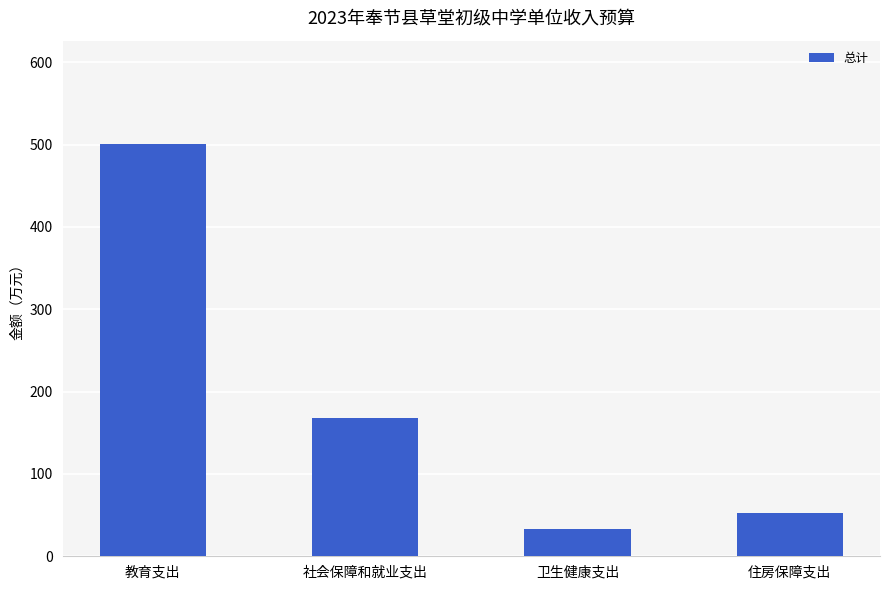

What is the change in value from 社会保障和就业支出 to 卫生健康支出?

-134.2